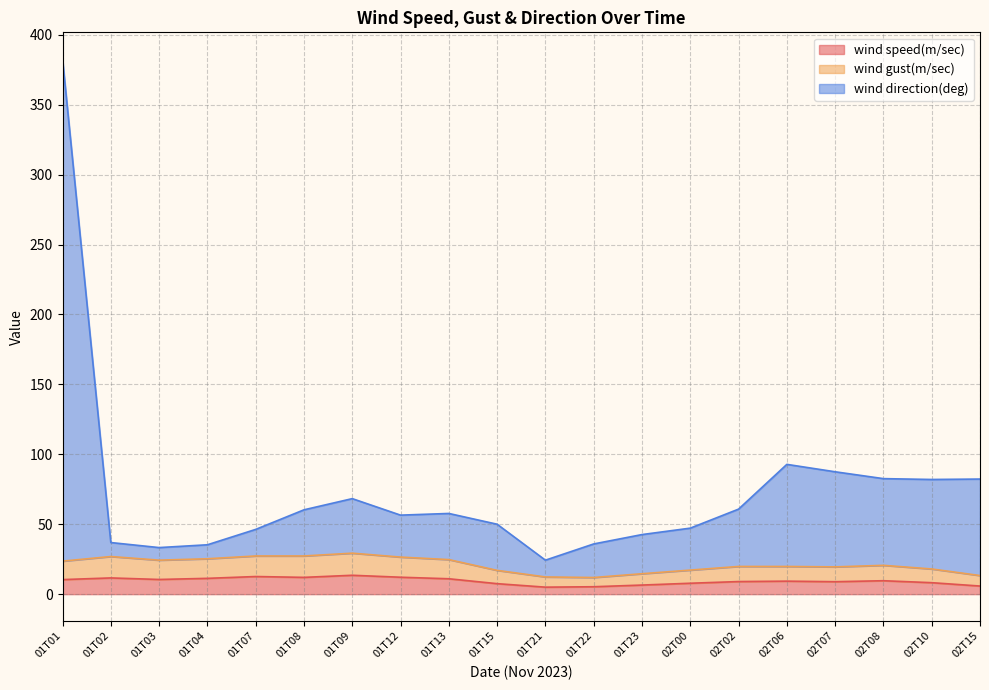

What is the highest value of the wind speed(m/sec) series?

13.5